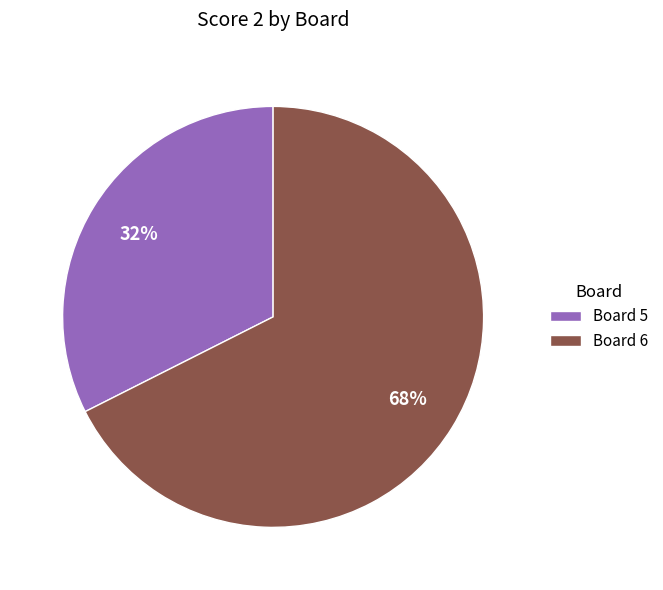

What is the ratio of the value at Board 6 to the value at Board 5?

2.1